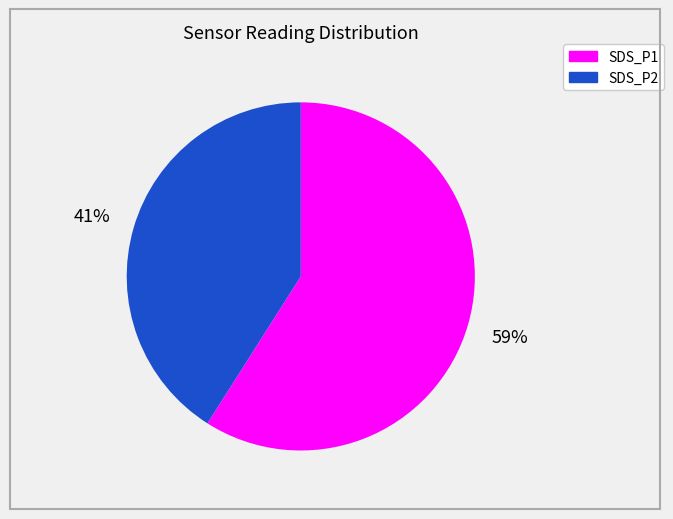

Which category has the smallest portion of the pie?

SDS_P2